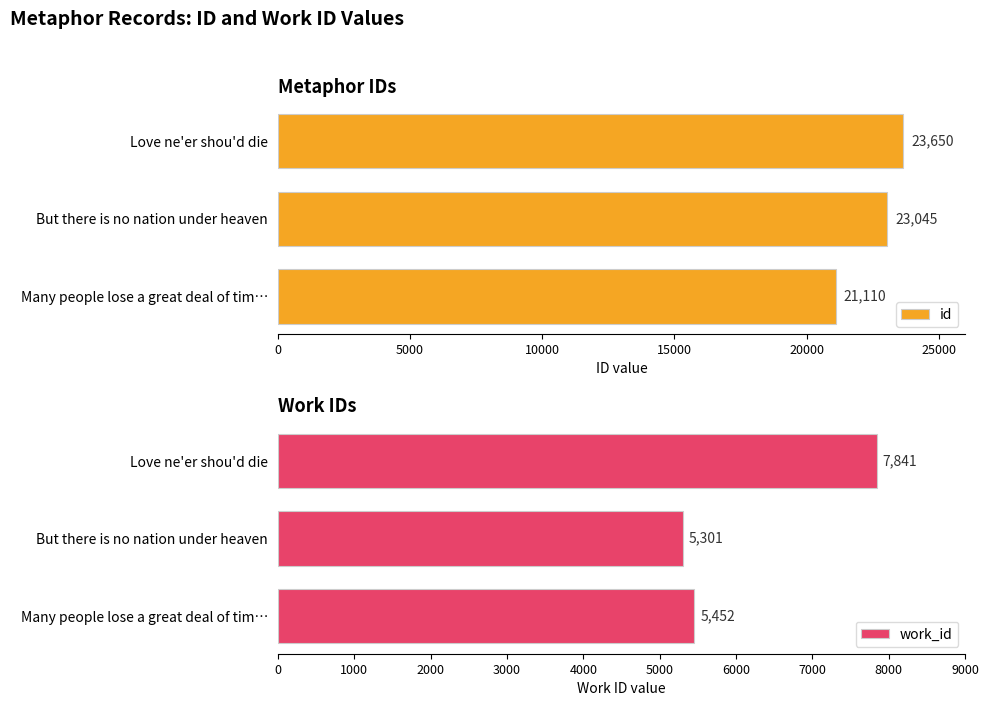

The id series shows 32457 at Many people lose a great deal of tim…. True or false?

False